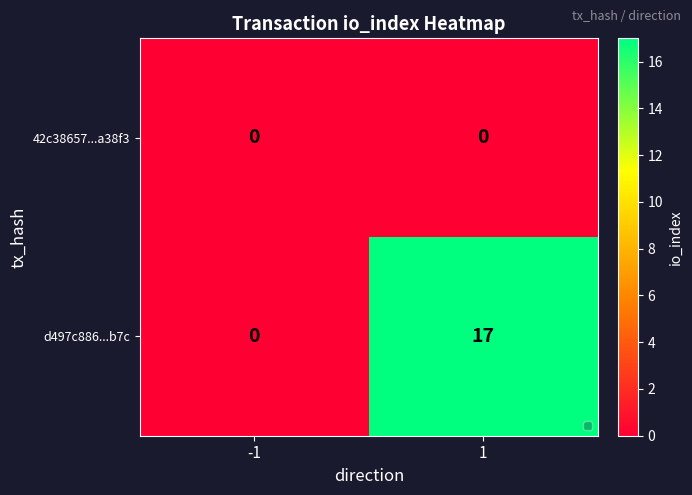

At how many categories does at least one series exceed 7?

1